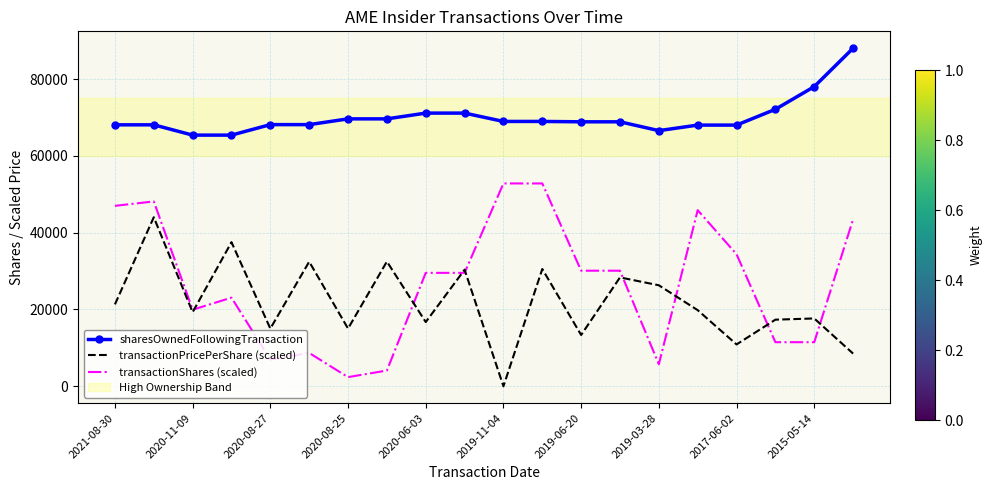

How many distinct data groups are displayed?

3